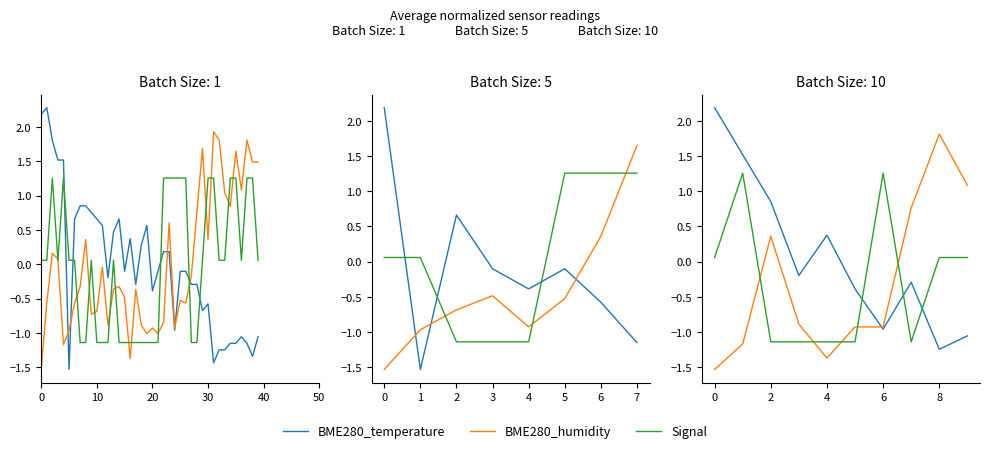

Does the chart display data point markers on the line(s)?

No